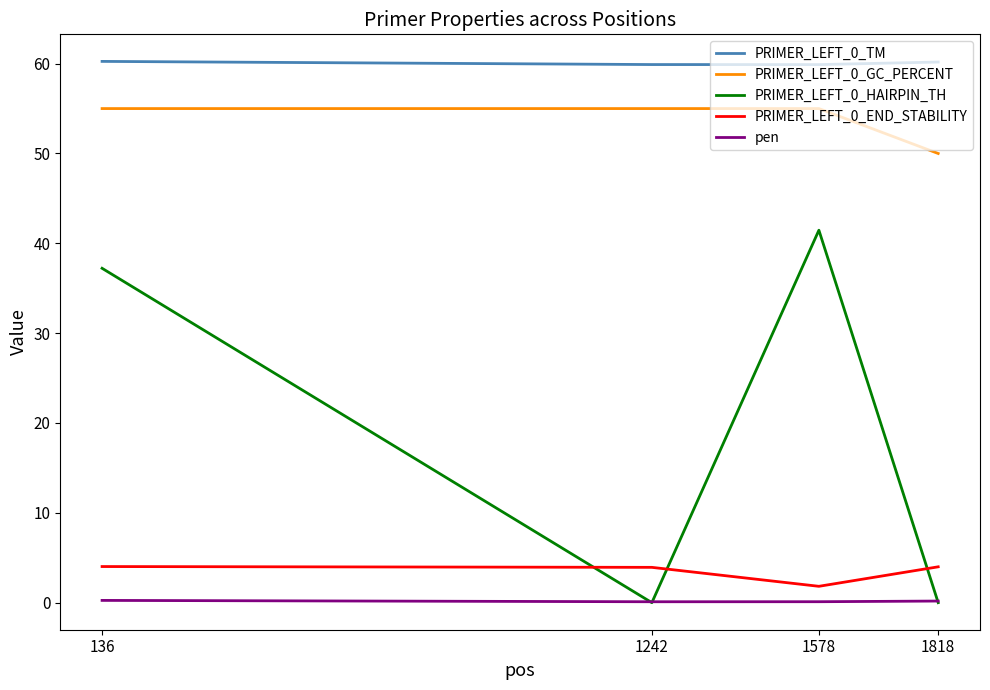

List the series in order of their peak value, highest first.

PRIMER_LEFT_0_TM, PRIMER_LEFT_0_GC_PERCENT, PRIMER_LEFT_0_HAIRPIN_TH, PRIMER_LEFT_0_END_STABILITY, pen